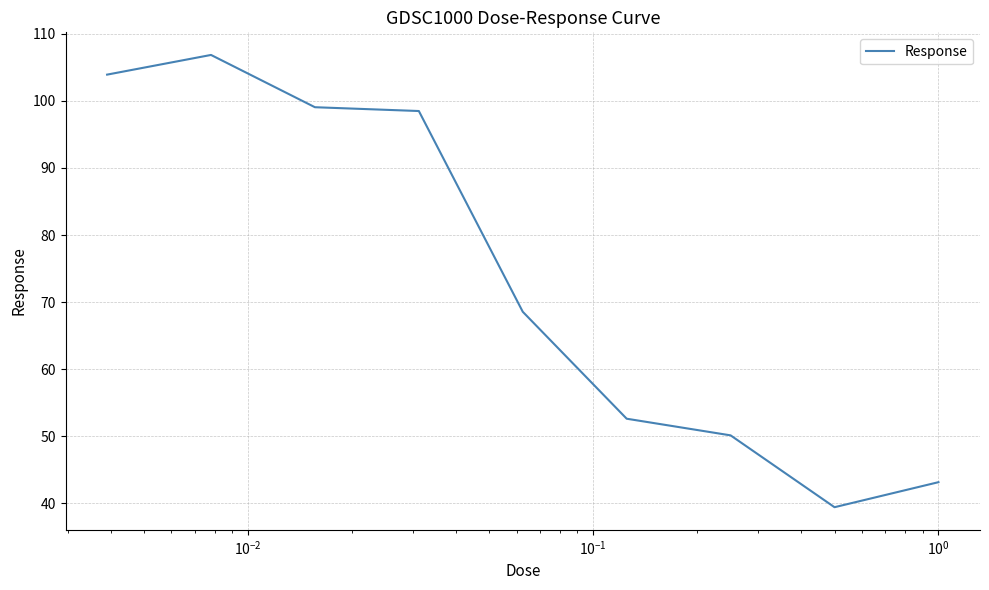

True or false: the data has more than 0 interior local peaks.

True